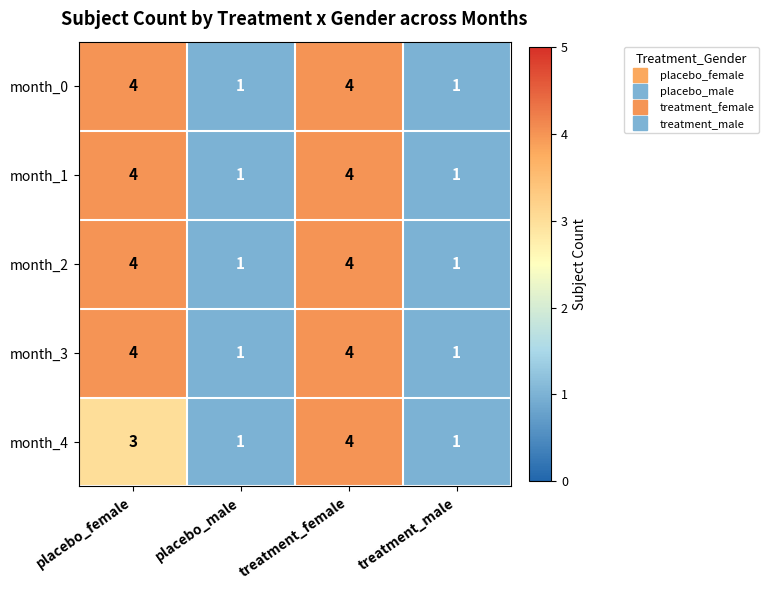

True or false: month_0 has a value of 4 at treatment_female.

True